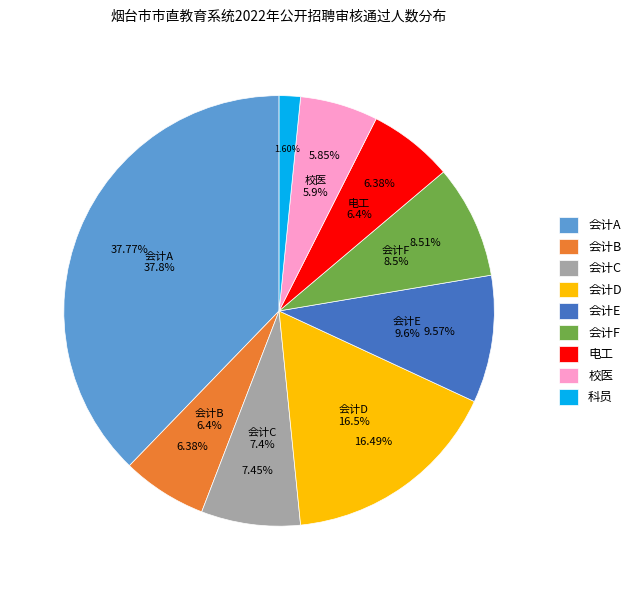

To the nearest percent, what portion does 会计D represent?

16%